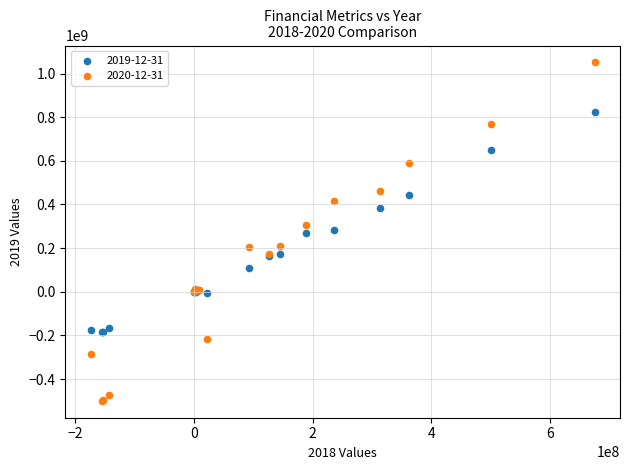

Which series has the widest spread of Y values?

2020-12-31